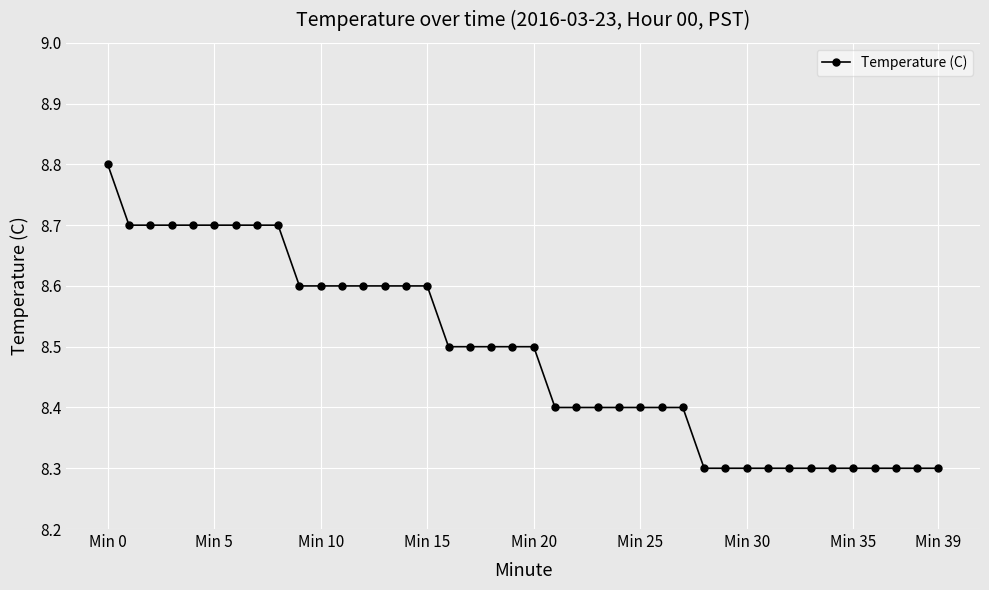

What is the maximum value shown in the chart?

8.8